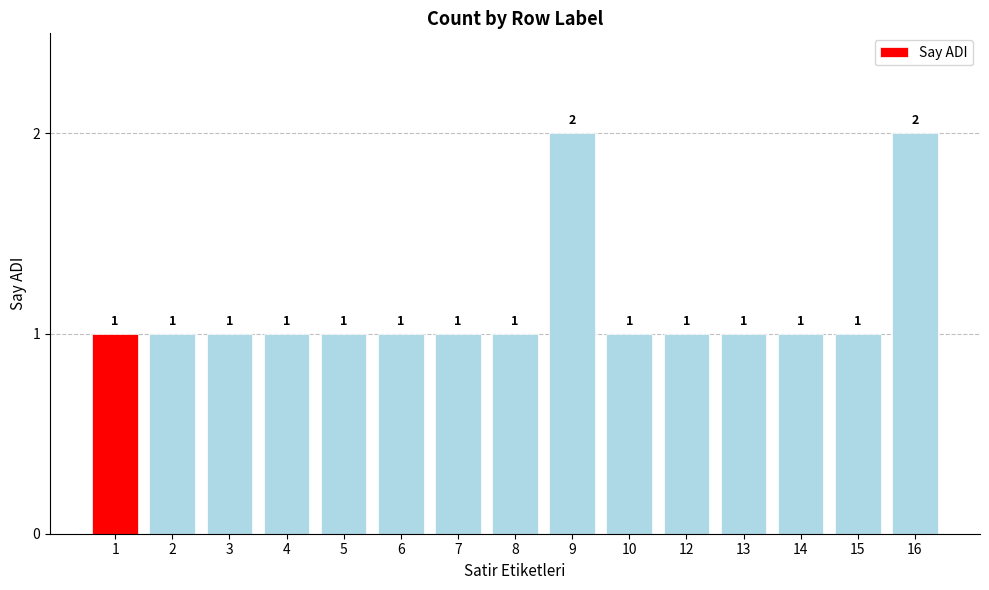

What is the maximum value shown in the chart?

2